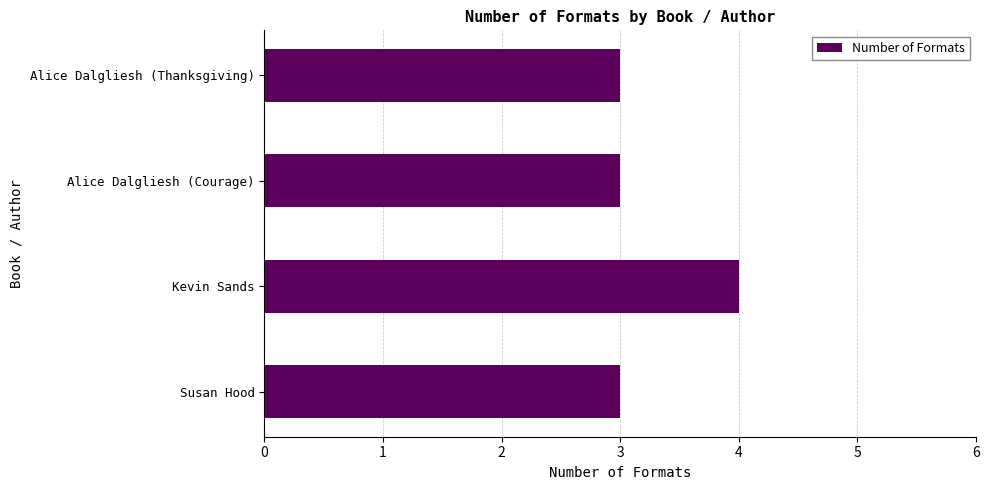

Is it true that the value at Susan Hood is 2?

False